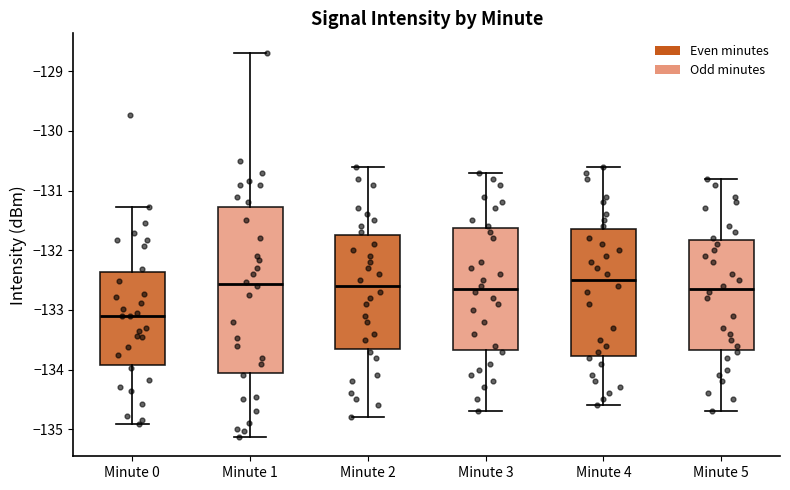

Reading left to right, read every box against the y-axis: the position of its median line, the range the box covers, and the ends of its whiskers. The values are not printed on the chart, so give them approximately, as read against the axis.

Minute 0: median -133.1, box -133.9 to -132.4, whiskers -134.9 to -131.3
Minute 1: median -132.6, box -134.0 to -131.3, whiskers -135.1 to -128.7
Minute 2: median -132.6, box -133.6 to -131.7, whiskers -134.8 to -130.6
Minute 3: median -132.6, box -133.7 to -131.6, whiskers -134.7 to -130.7
Minute 4: median -132.5, box -133.8 to -131.6, whiskers -134.6 to -130.6
Minute 5: median -132.6, box -133.7 to -131.8, whiskers -134.7 to -130.8